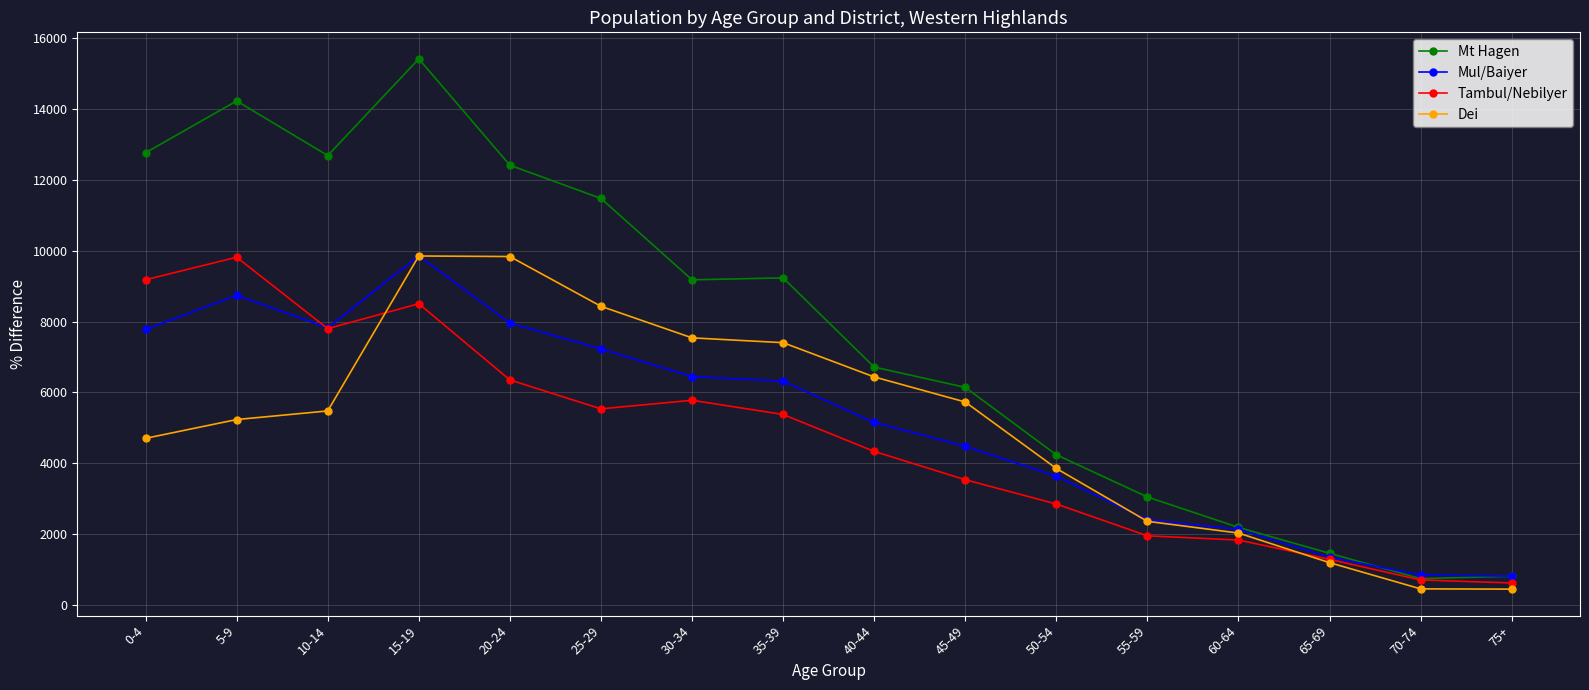

What is the difference between the Tambul/Nebilyer values at 15-19 and 25-29?

2967